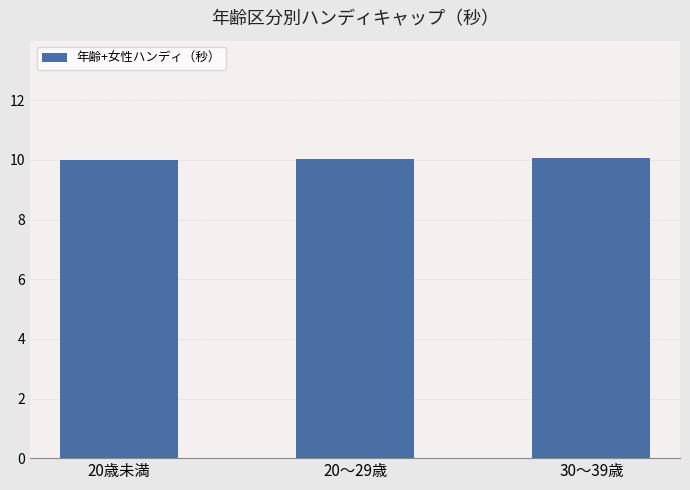

What is the sum of all values?

30.1